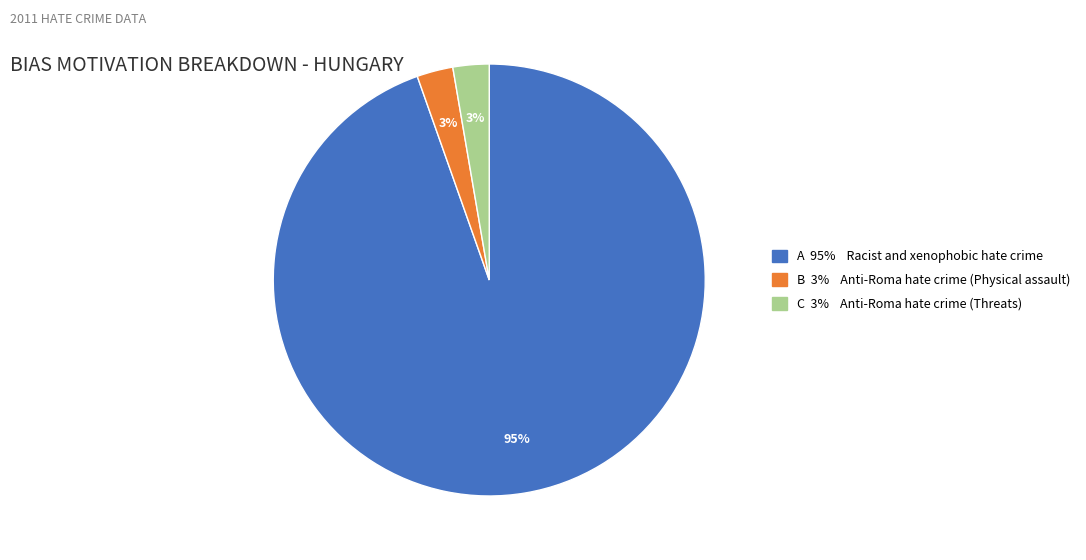

Is there a majority slice in this chart?

Yes